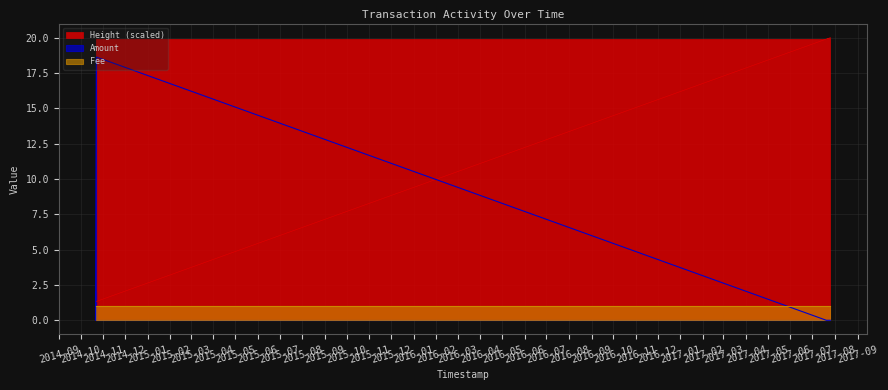

How many lines are shown in the chart?

2